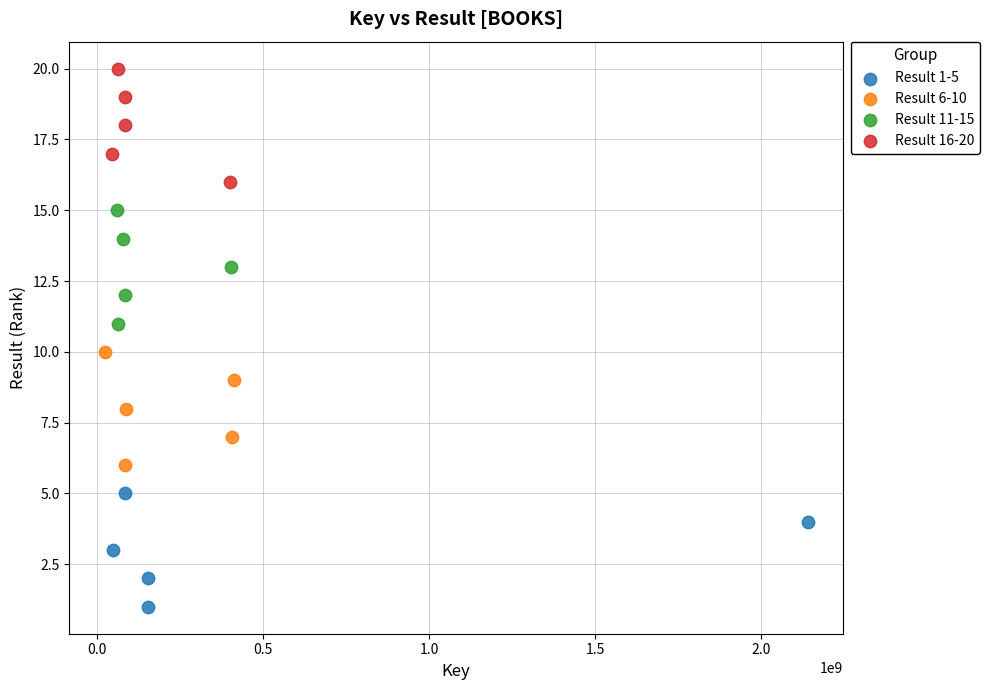

Which series contains the highest Y value?

Result 16-20